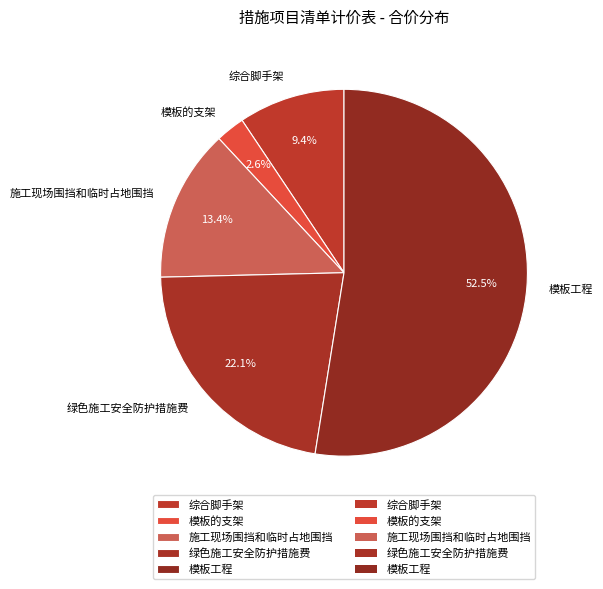

Count the number of slices in the pie.

5